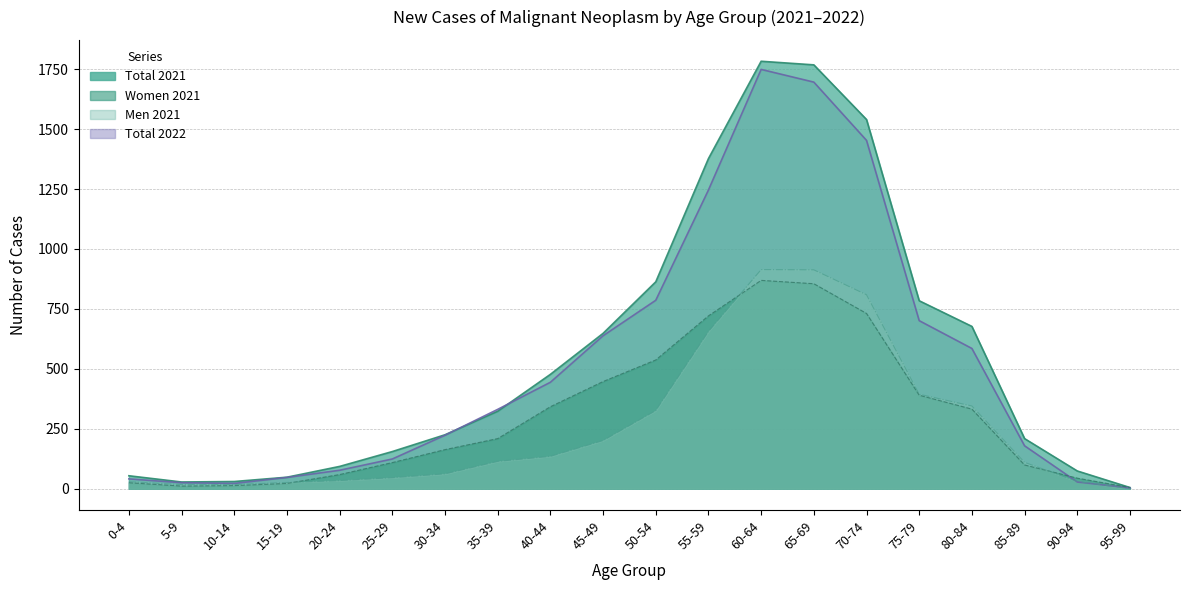

Which series has the largest total across all categories?

Total 2021